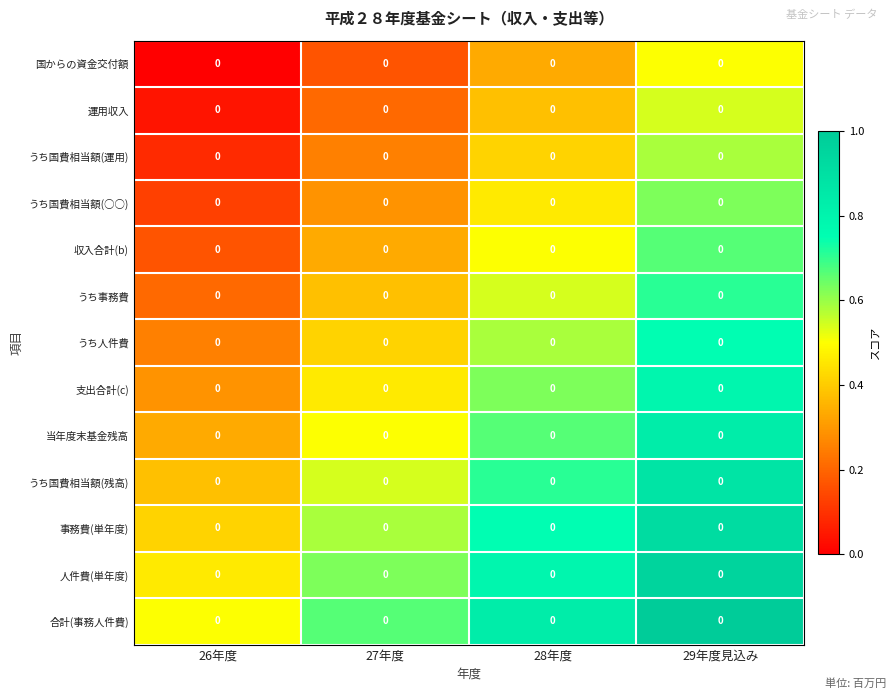

List the series in order of their peak value, lowest first.

国からの資金交付額, 運用収入, うち国費相当額(運用), うち国費相当額(○○), 収入合計(b), うち事務費, うち人件費, 支出合計(c), 当年度末基金残高, うち国費相当額(残高), 事務費(単年度), 人件費(単年度), 合計(事務人件費)